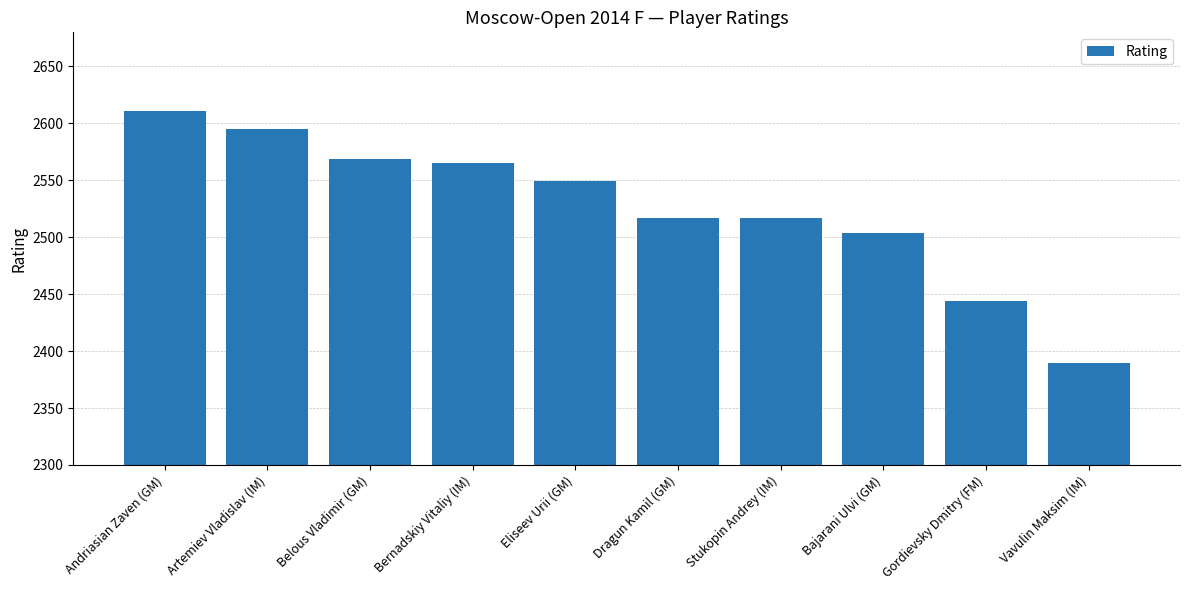

True or false: the data shows 4159 at Bajarani Ulvi (GM).

False